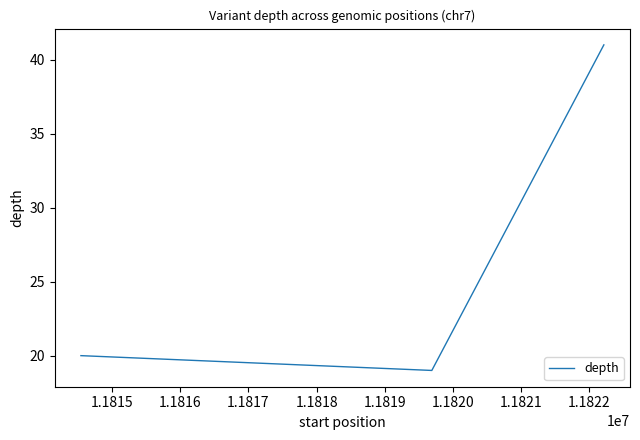

What is the greatest value displayed?

41